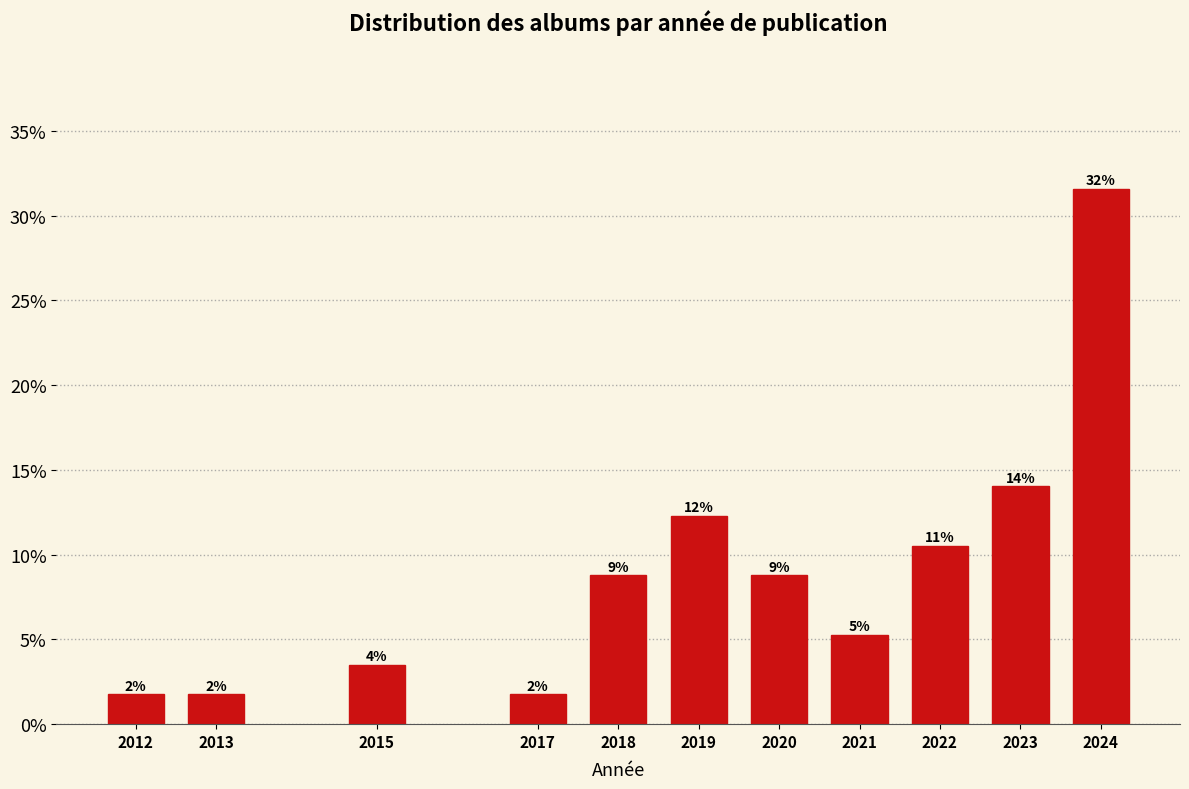

Does the chart contain any negative values?

No